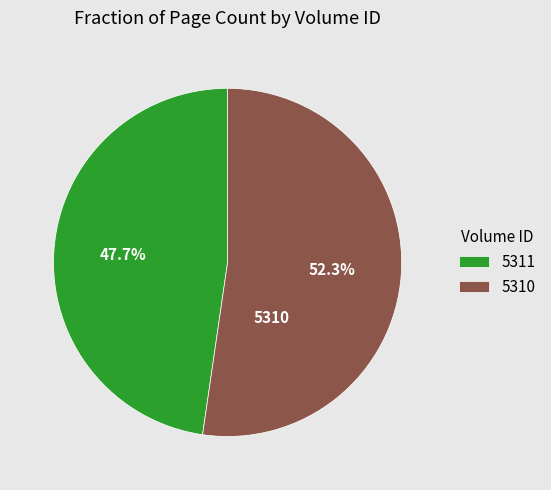

Is there a majority slice in this chart?

Yes